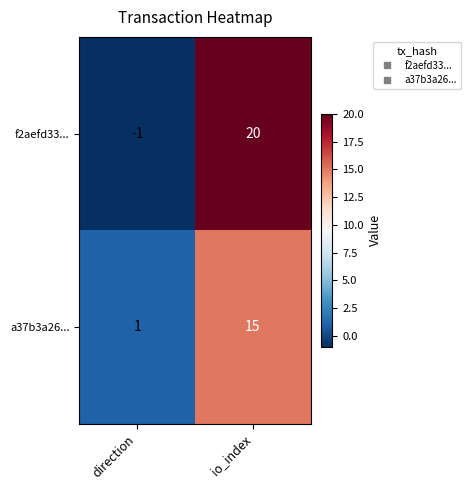

At which label is f2aefd33... closest to 9?

direction